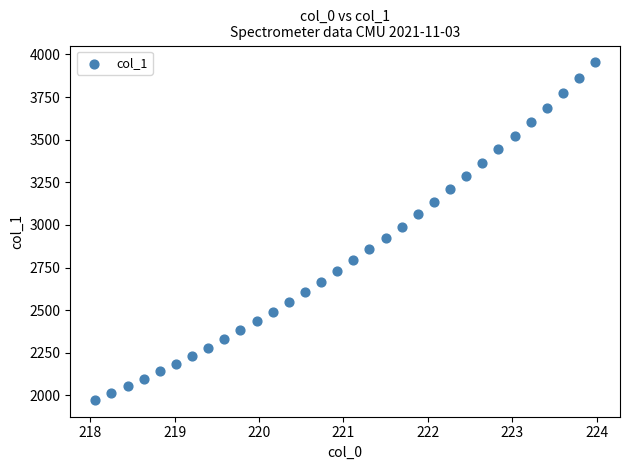

What is the range of X values (max minus min)?

5.9